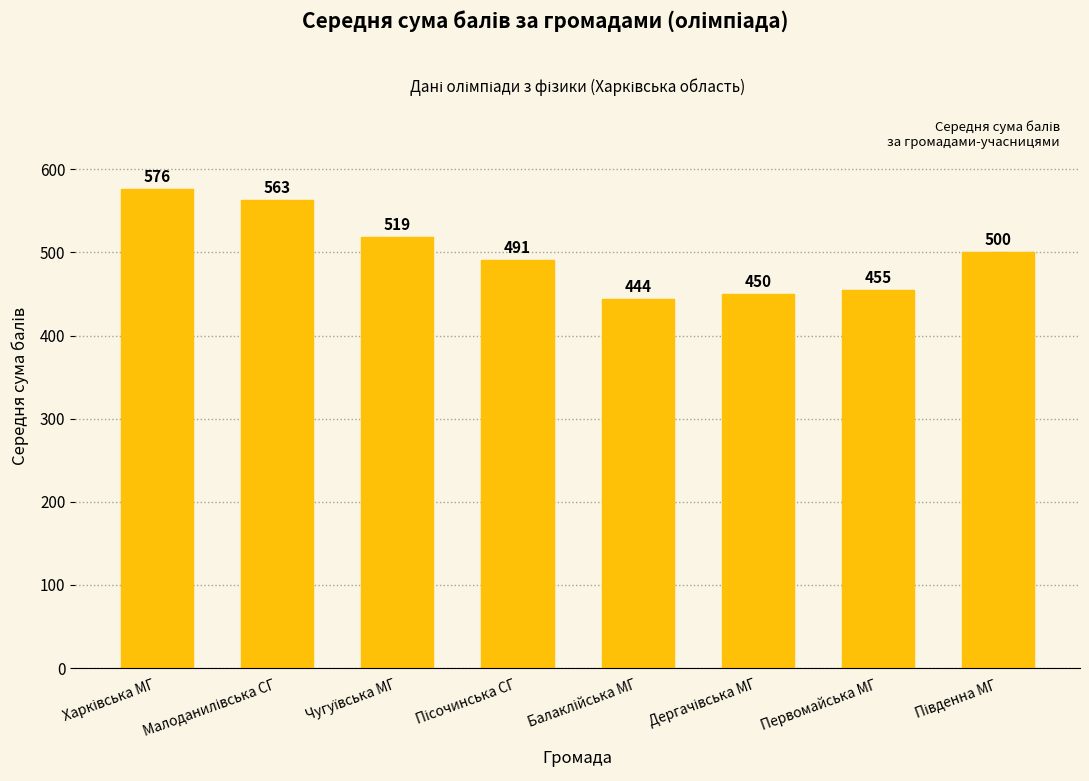

True or false: the data shows 455 at Первомайська МГ.

True